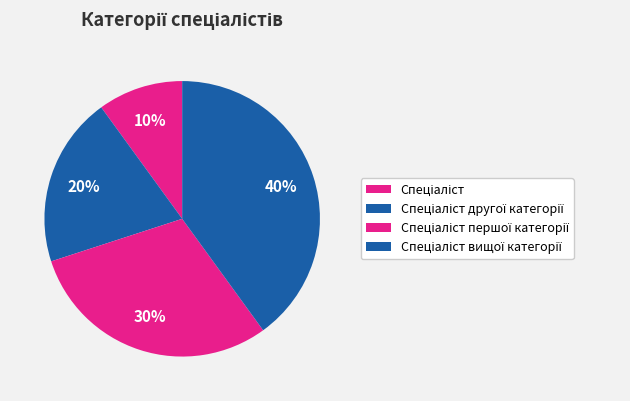

What percentage is the Спеціаліст другої категорії slice, to the nearest percent?

20%